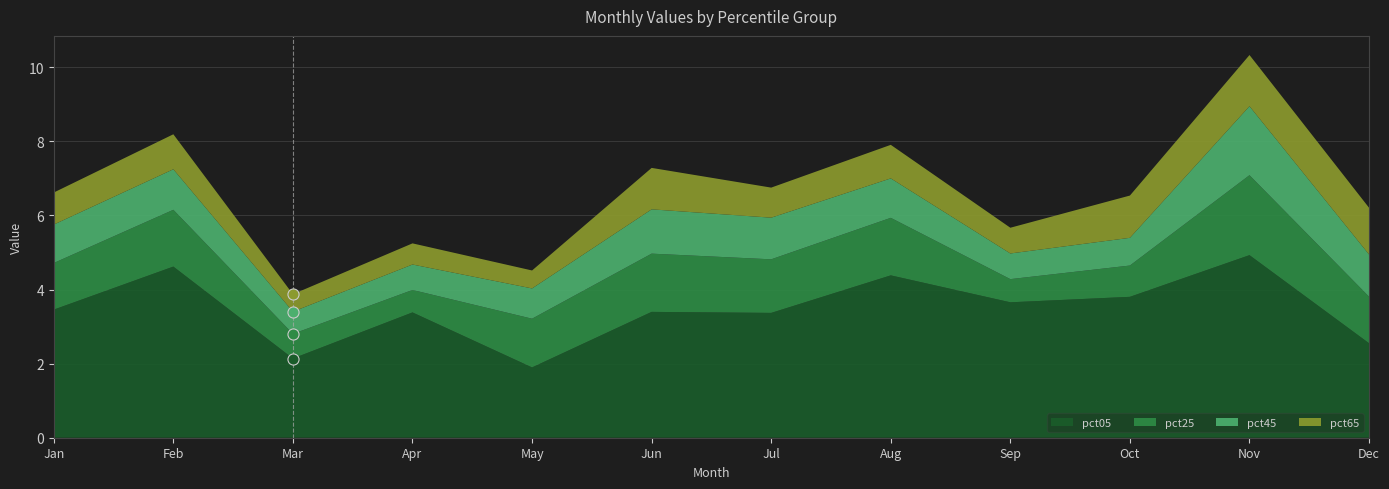

How many data points does each series have?

12